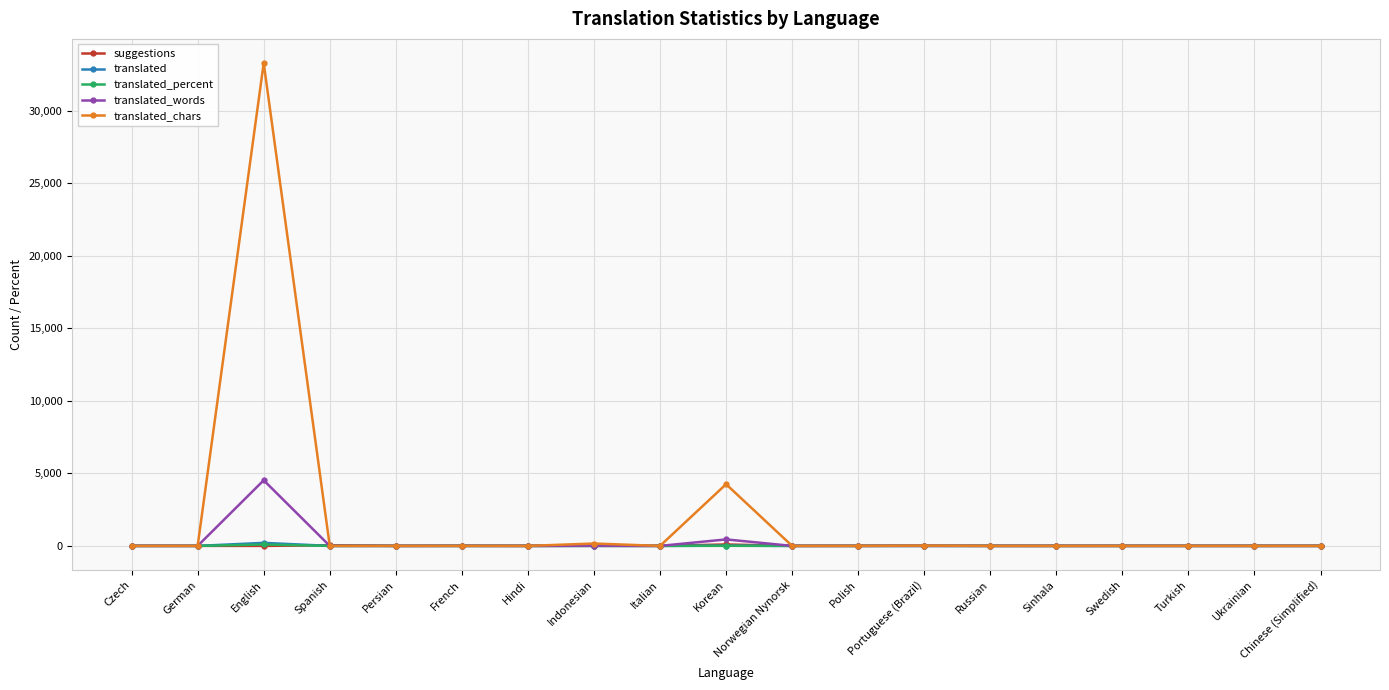

At which category does translated_words reach its first local peak?

English